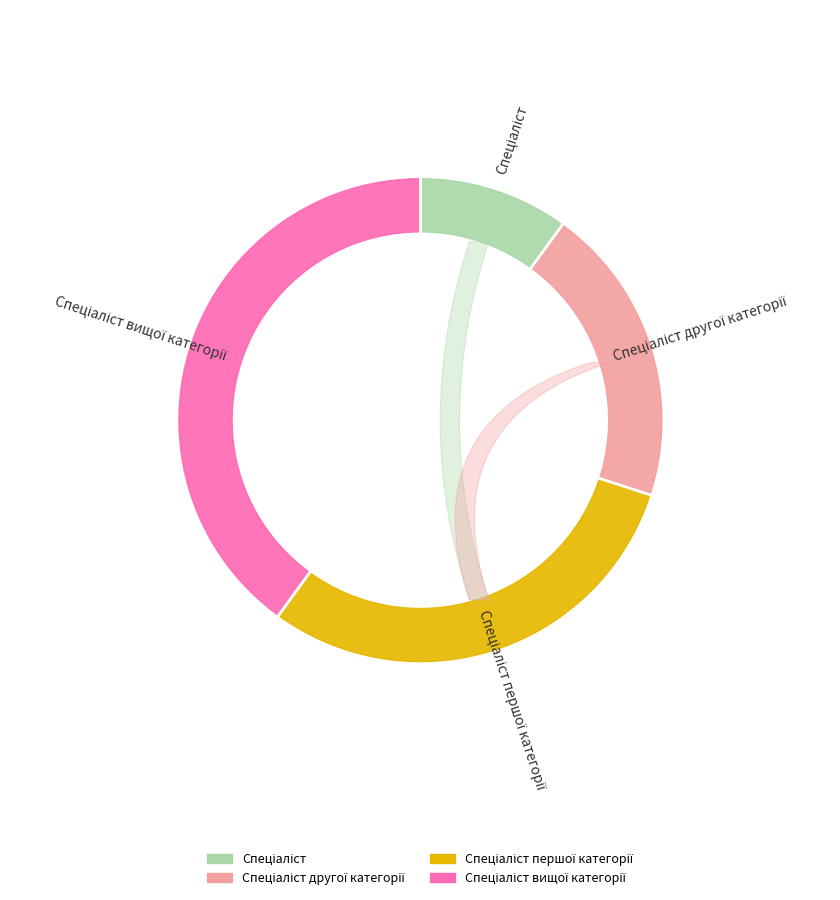

Combined, what portion of the pie is Спеціаліст першої категорії and Спеціаліст другої категорії?

50.0%